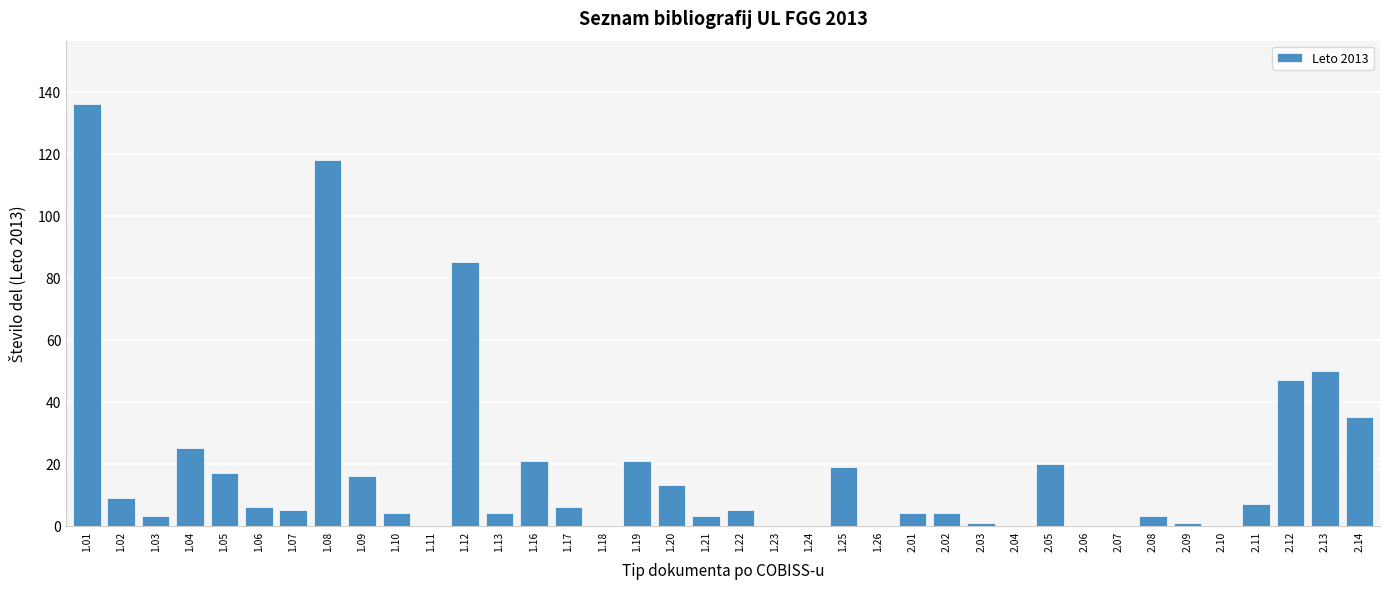

What is the sum of all values?

688